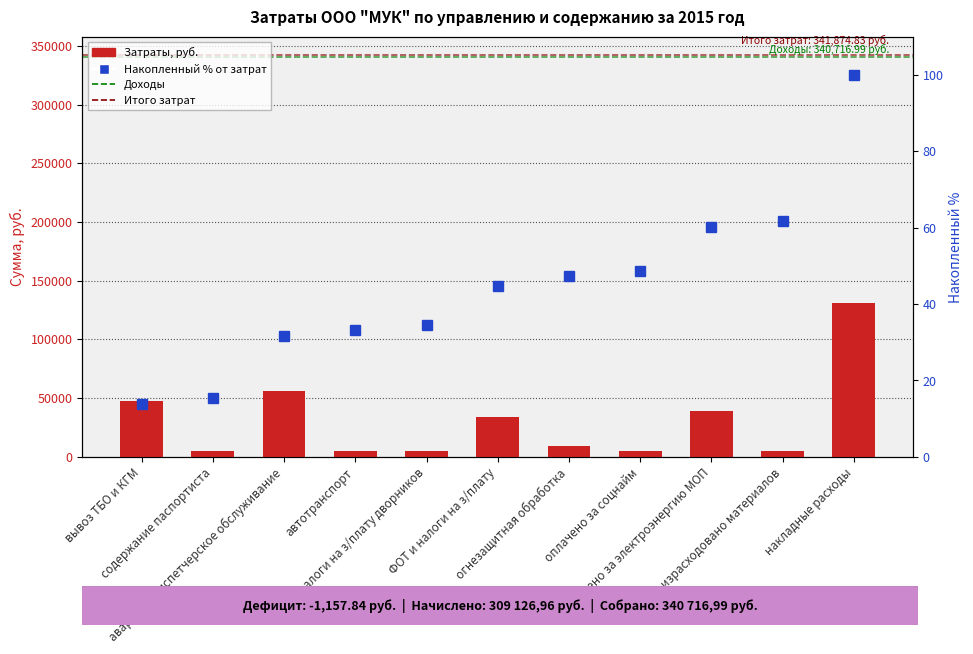

What is the label of the 10th bar from the right?

содержание паспортиста